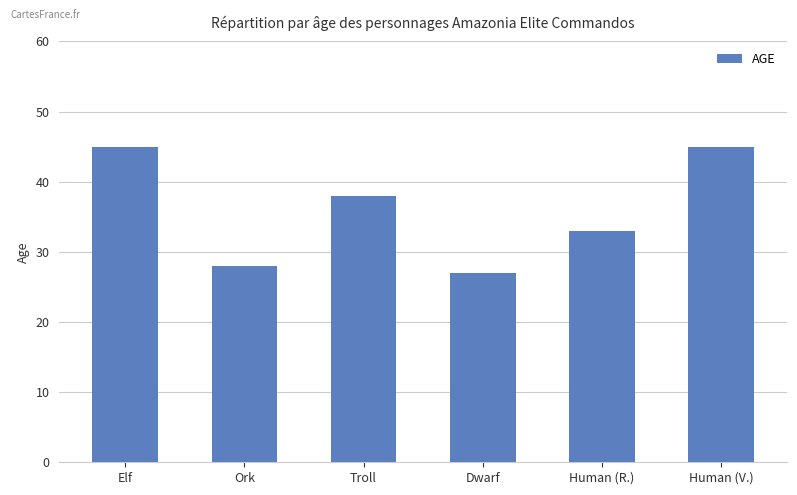

Does the chart contain stacked bars?

No